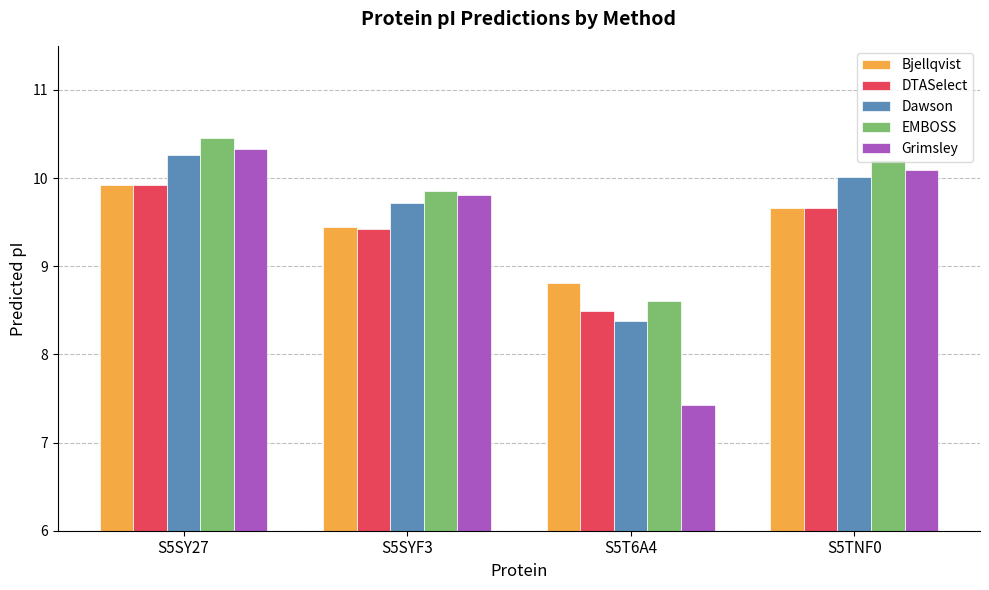

Where does the EMBOSS series first go above 10?

S5SY27